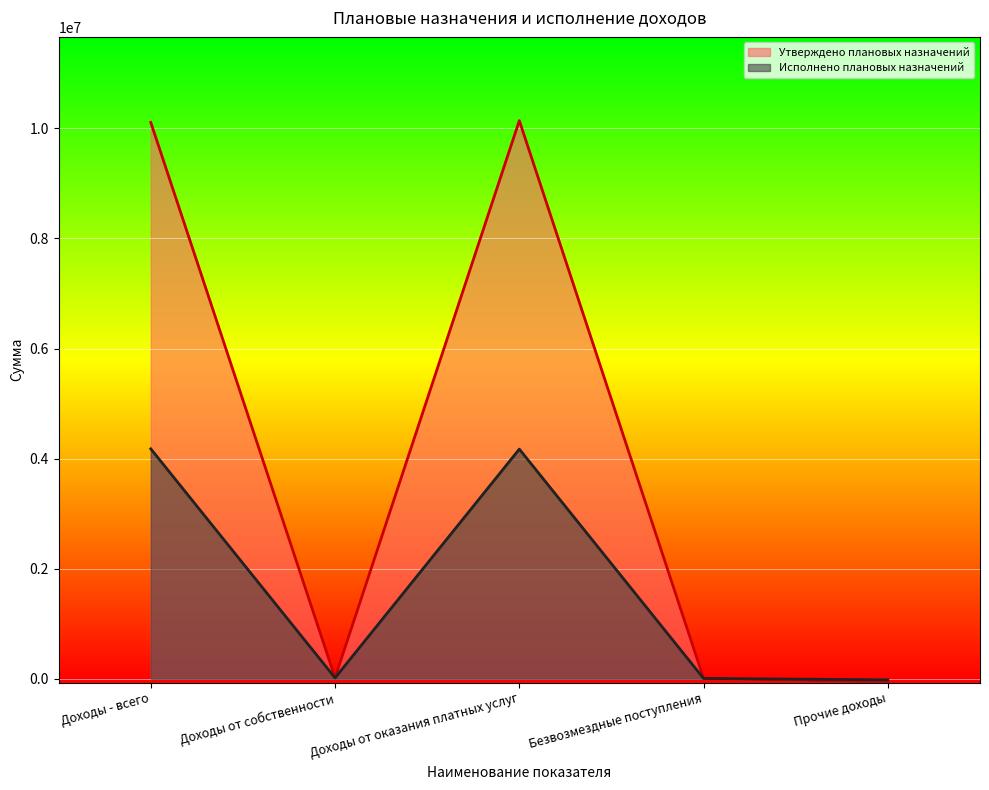

What is the approximate value of Исполнено плановых назначений at Доходы от собственности?

17021.3